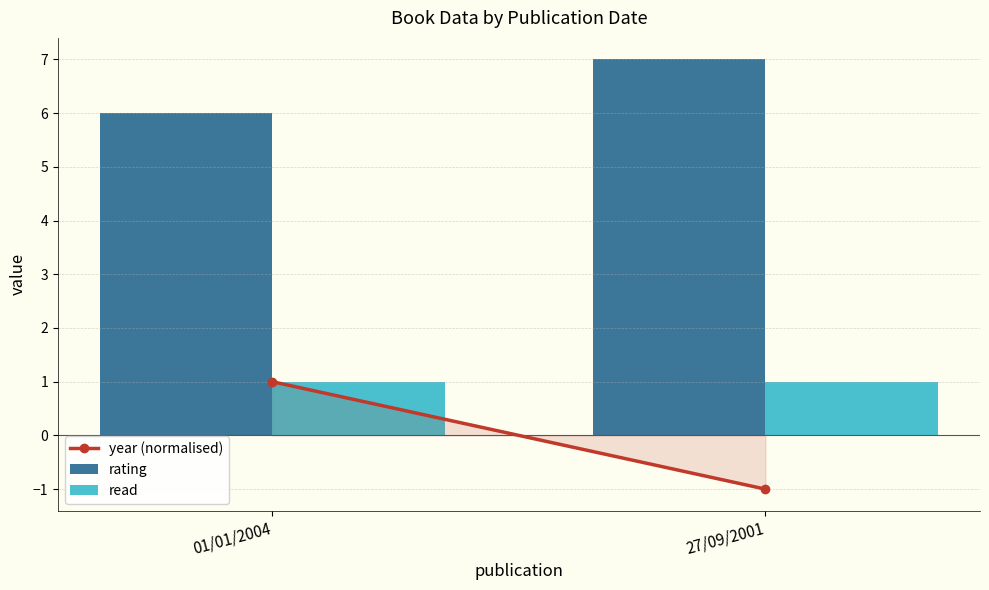

List the series in order of their peak value, highest first.

rating, read